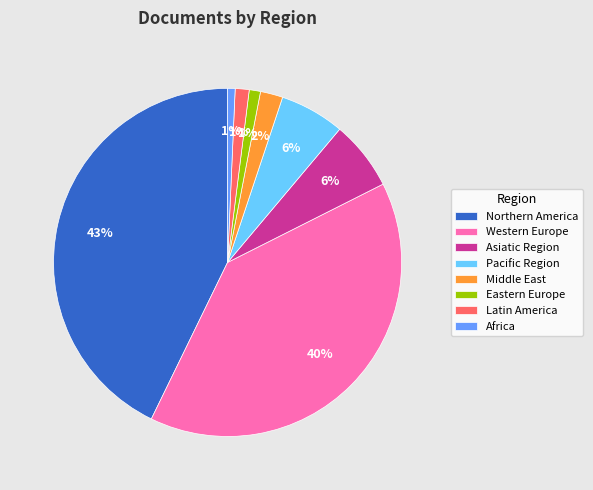

Count the number of slices in the pie.

8